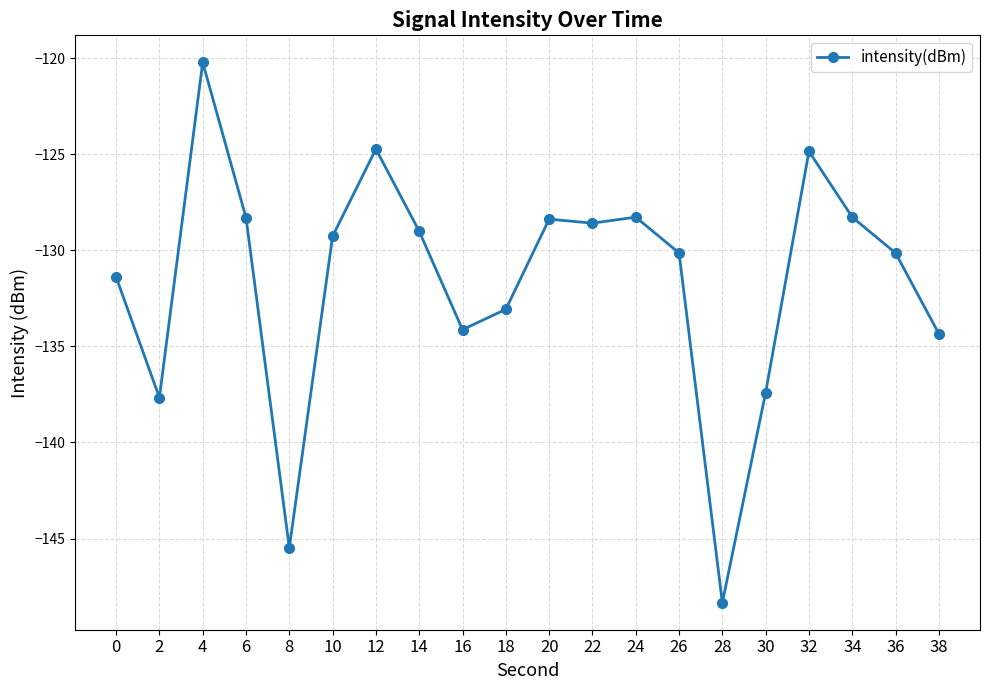

The value at 18 is -133.1. True or false?

True